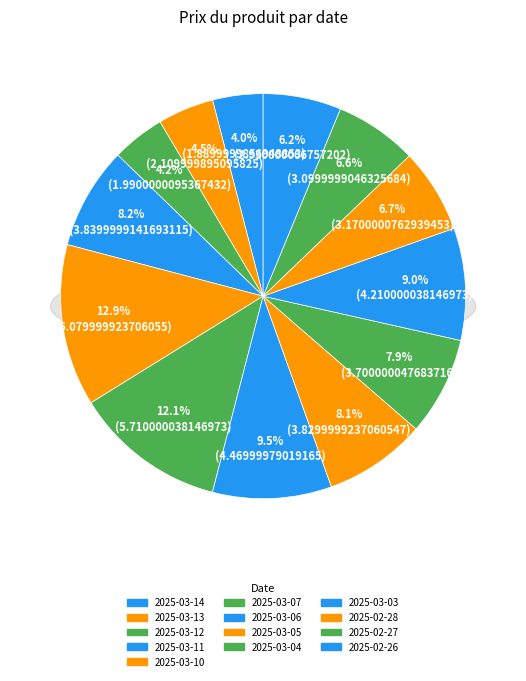

True or false: 2025-03-04 accounts for 8% of the total.

True